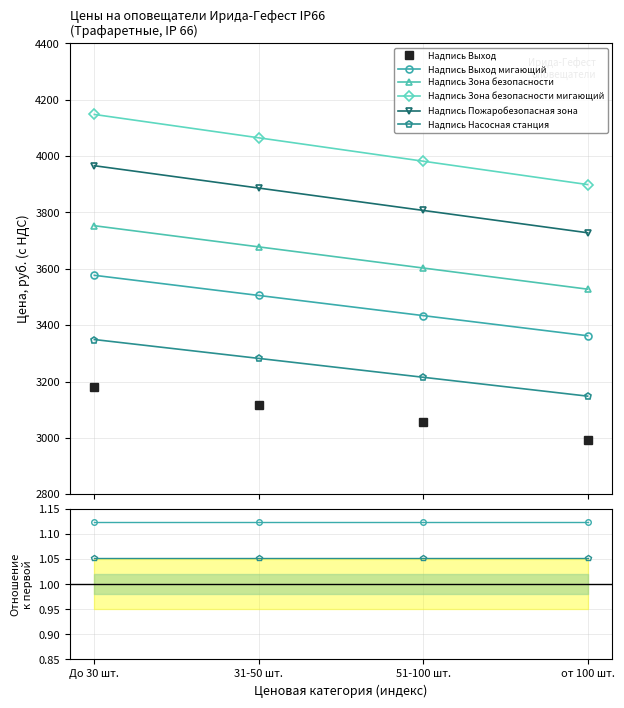

Where is the first local maximum for Надпись Насосная станция?

51-100 шт.